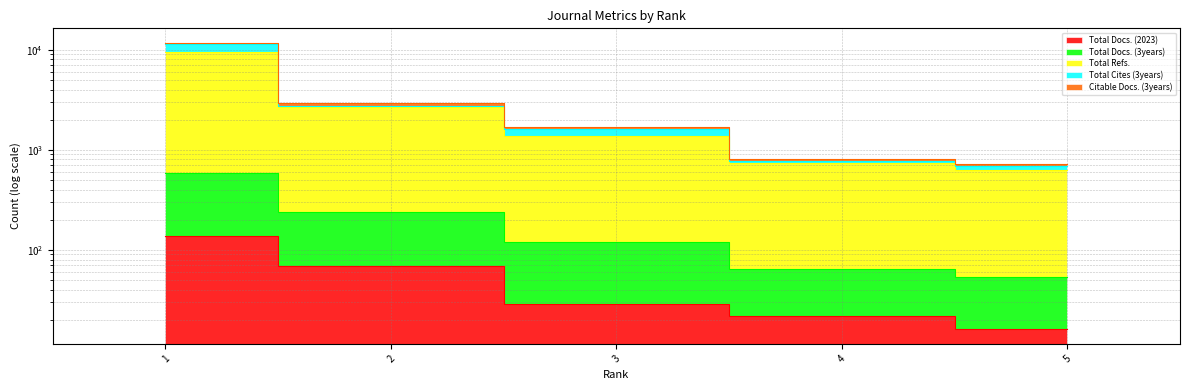

What is the value of the Total Cites (3years) point at the 4th from the left?

764